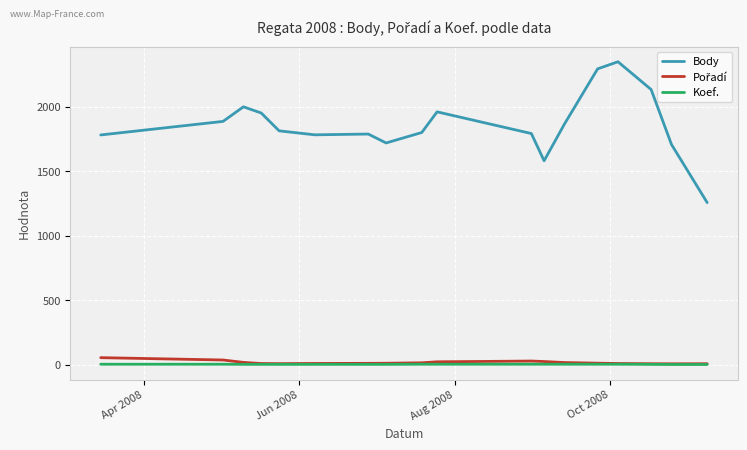

Which series has the largest range (max minus min)?

Body